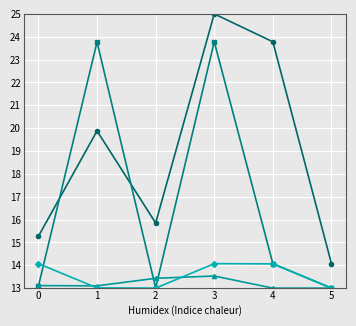

At which category does the chart reach its peak across all series?

3